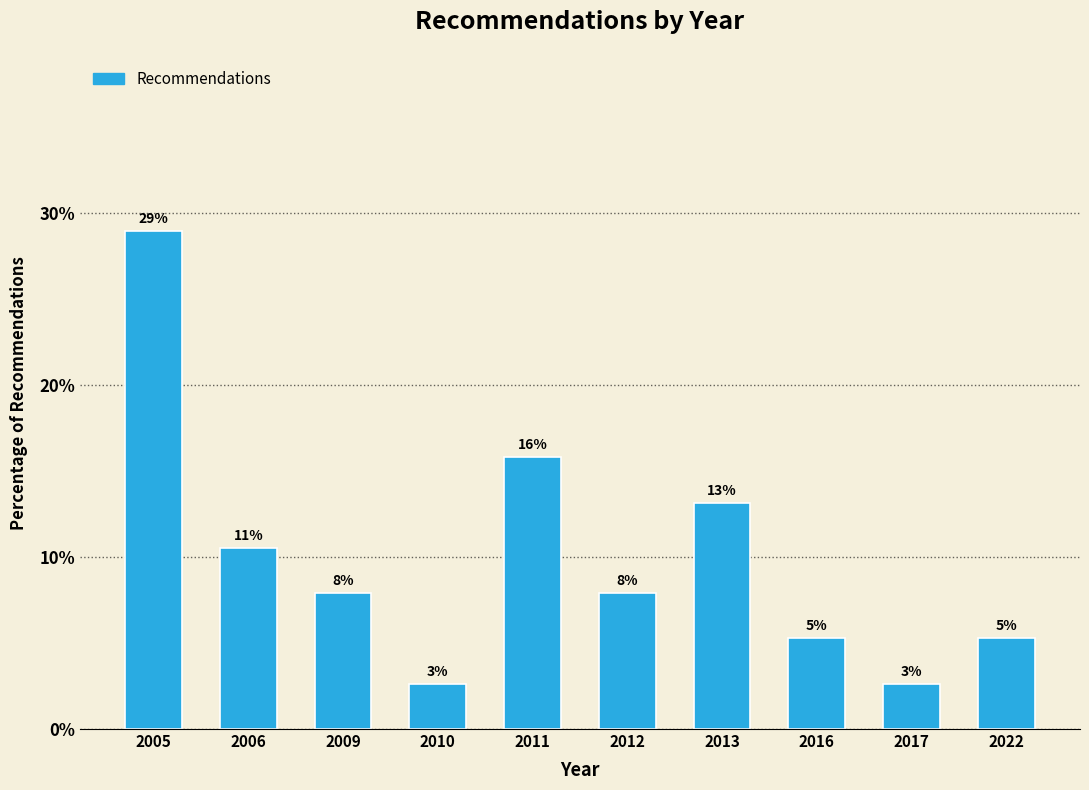

How many bars are there in total?

10